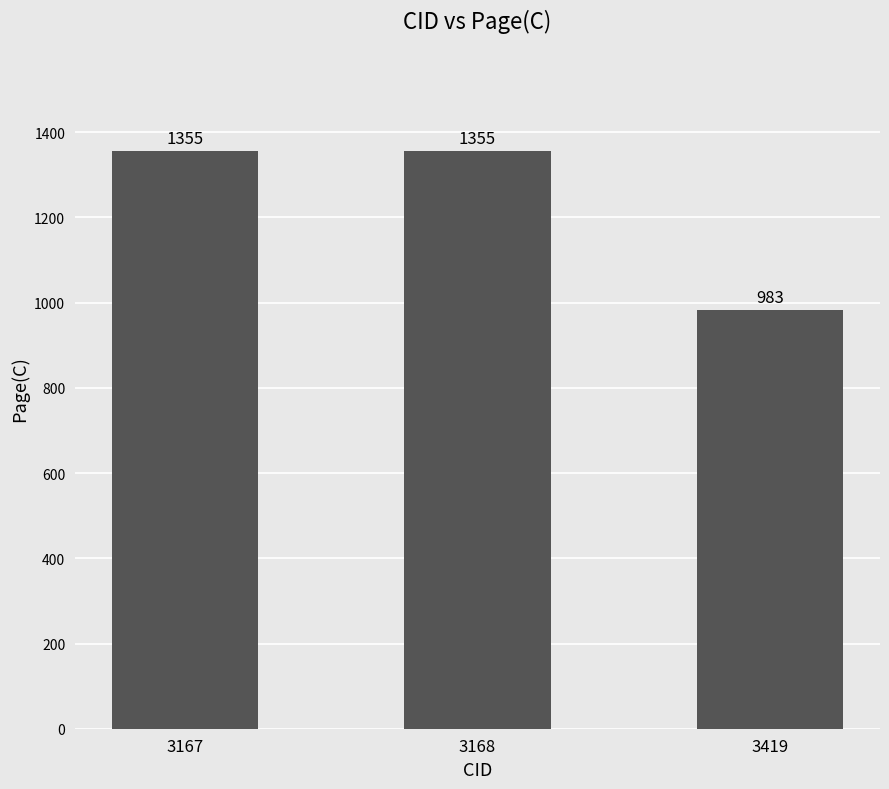

What is the difference between the values at 3167 and 3419?

372